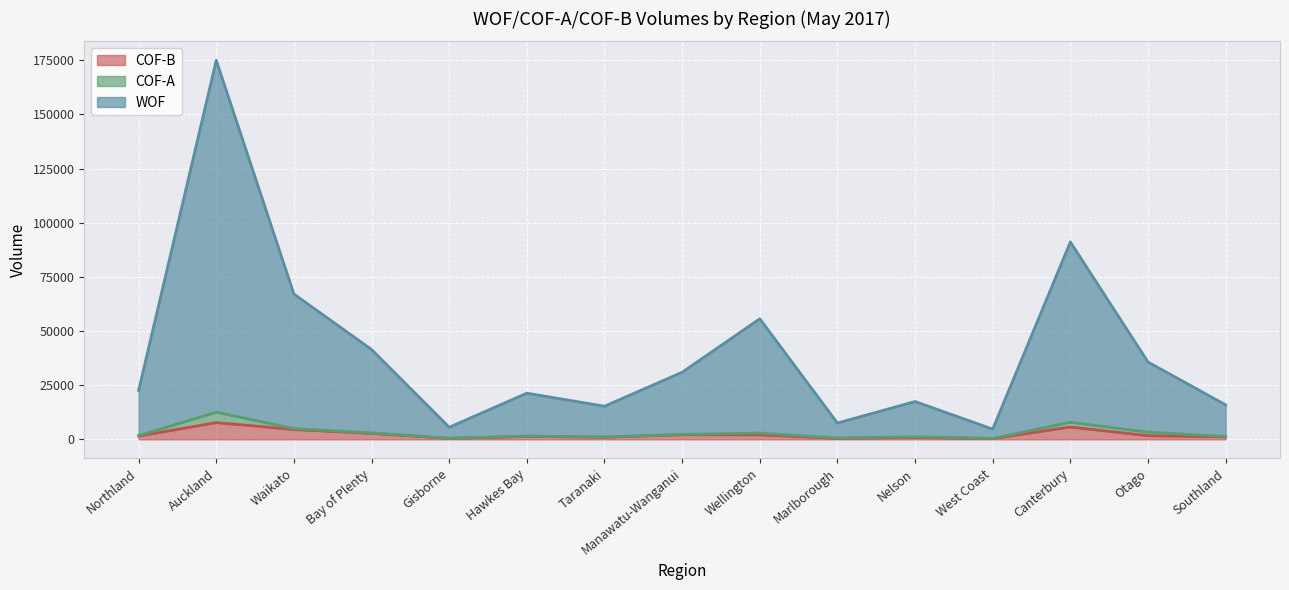

How many lines are shown in the chart?

3